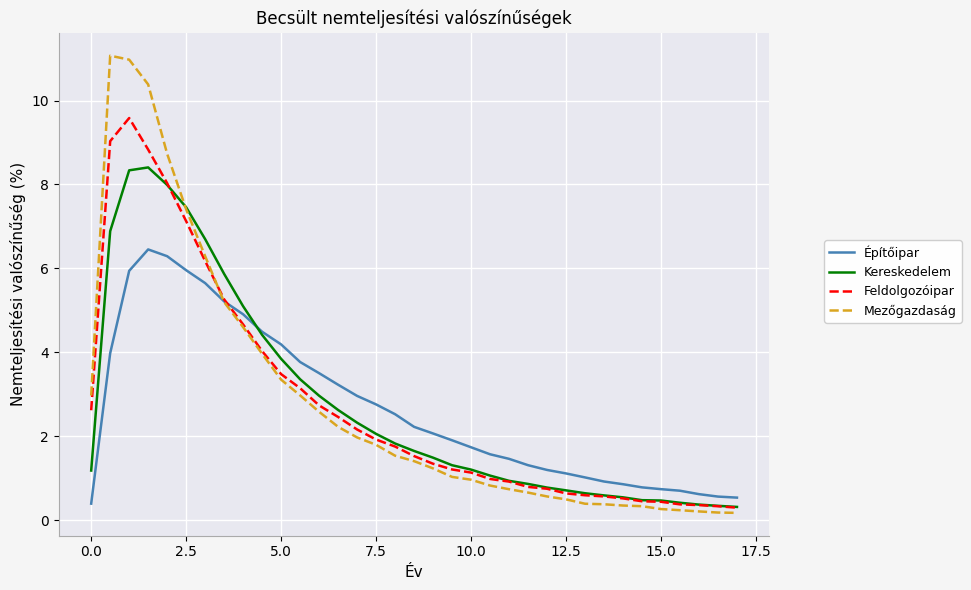

What is the lowest value of the Feldolgozóipar series?

0.3